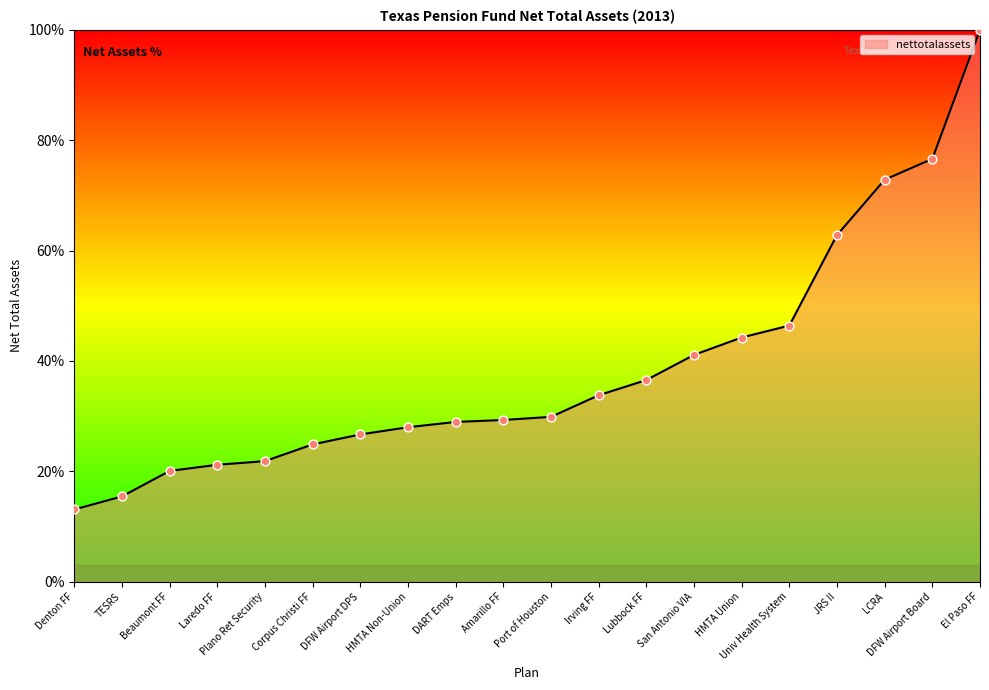

Between Denton FF and DFW Airport DPS, which is larger?

DFW Airport DPS